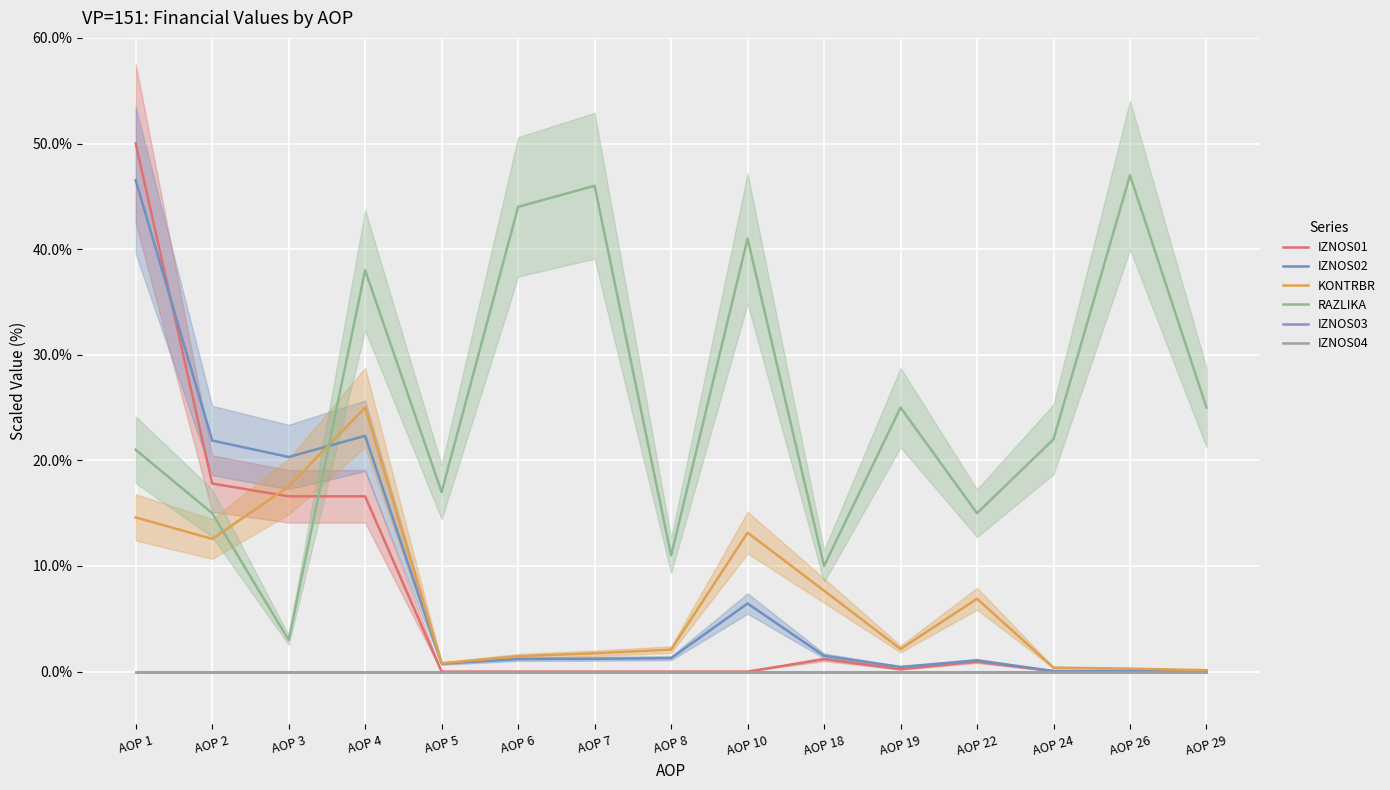

At which category is the sum across all series the highest?

AOP 1